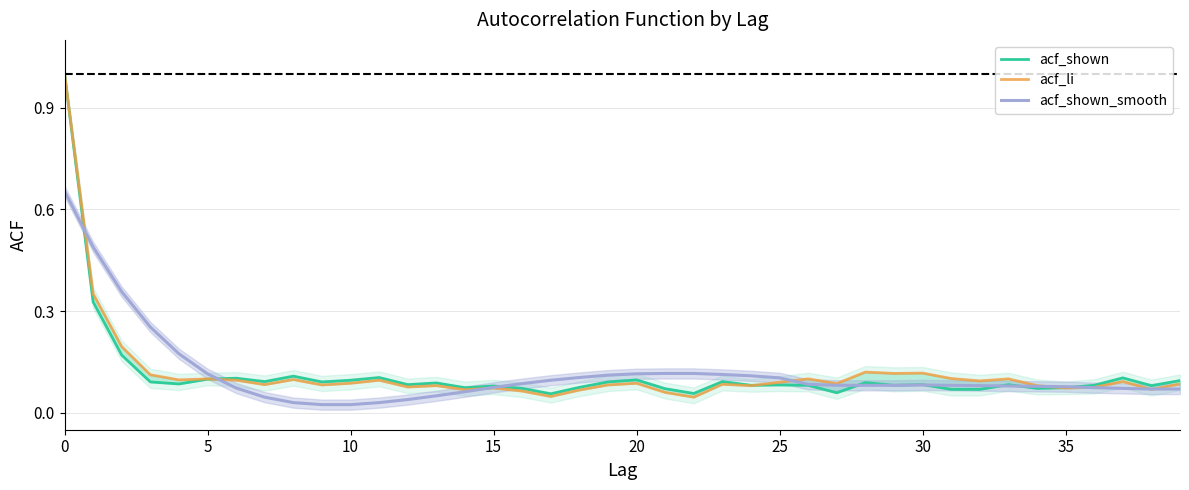

What is the label of the 4th point from the right?

36